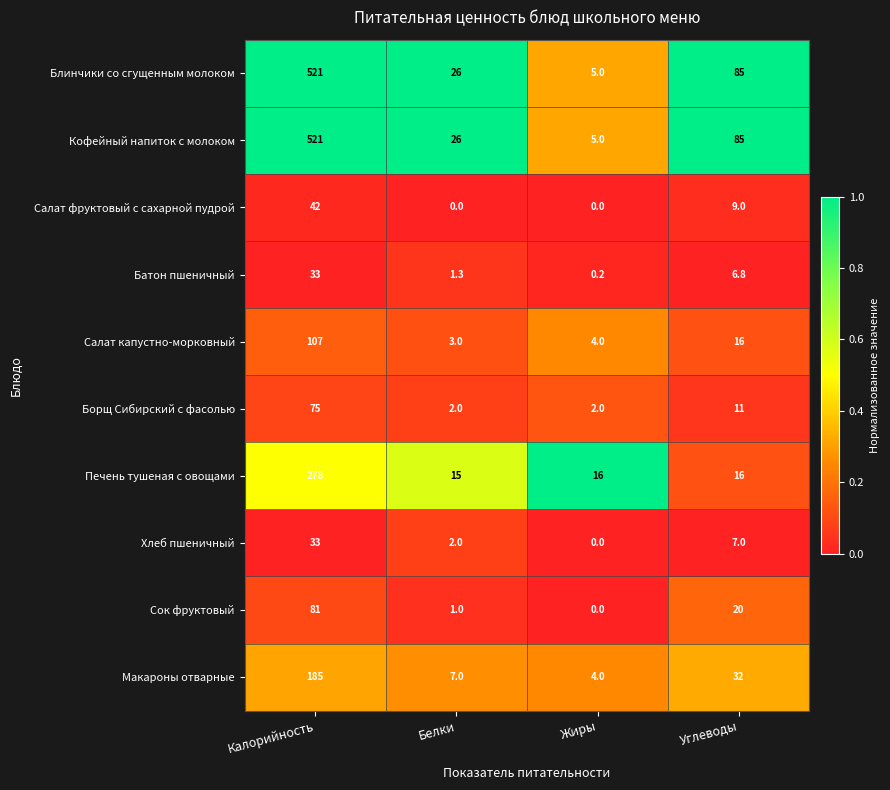

Rank the categories by Сок фруктовый value from highest to lowest.

Калорийность, Углеводы, Белки, Жиры